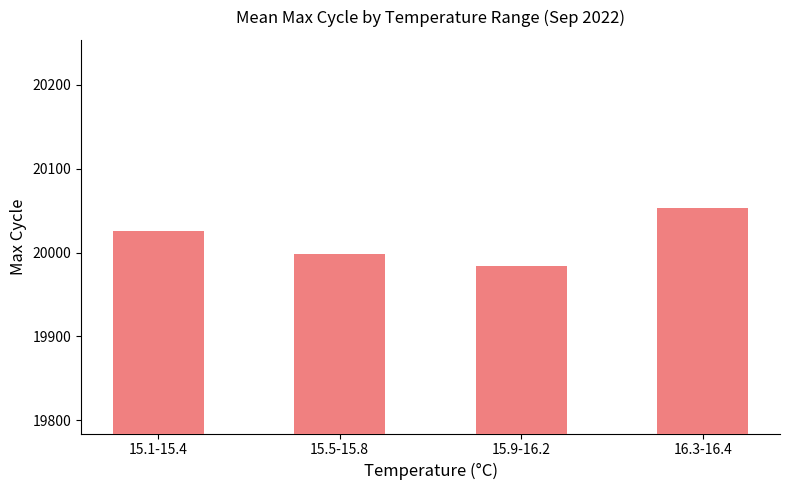

How many values are below 20025?

2